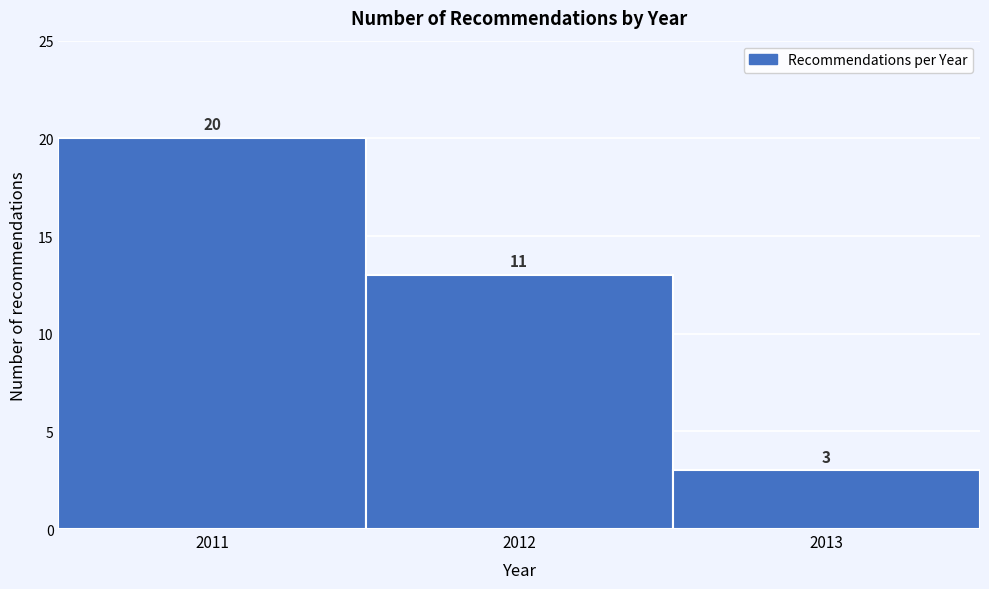

Which range on the x-axis has the tallest bar?

2010.5 to 2011.5